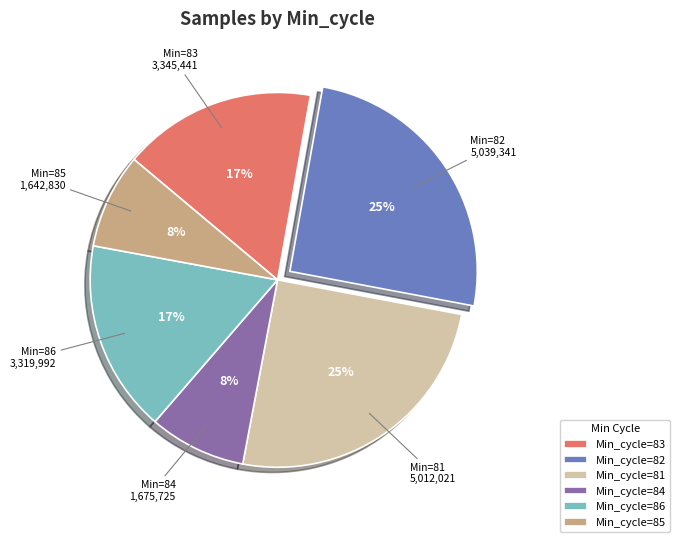

To the nearest percent, what portion does Min_cycle=82 represent?

25%